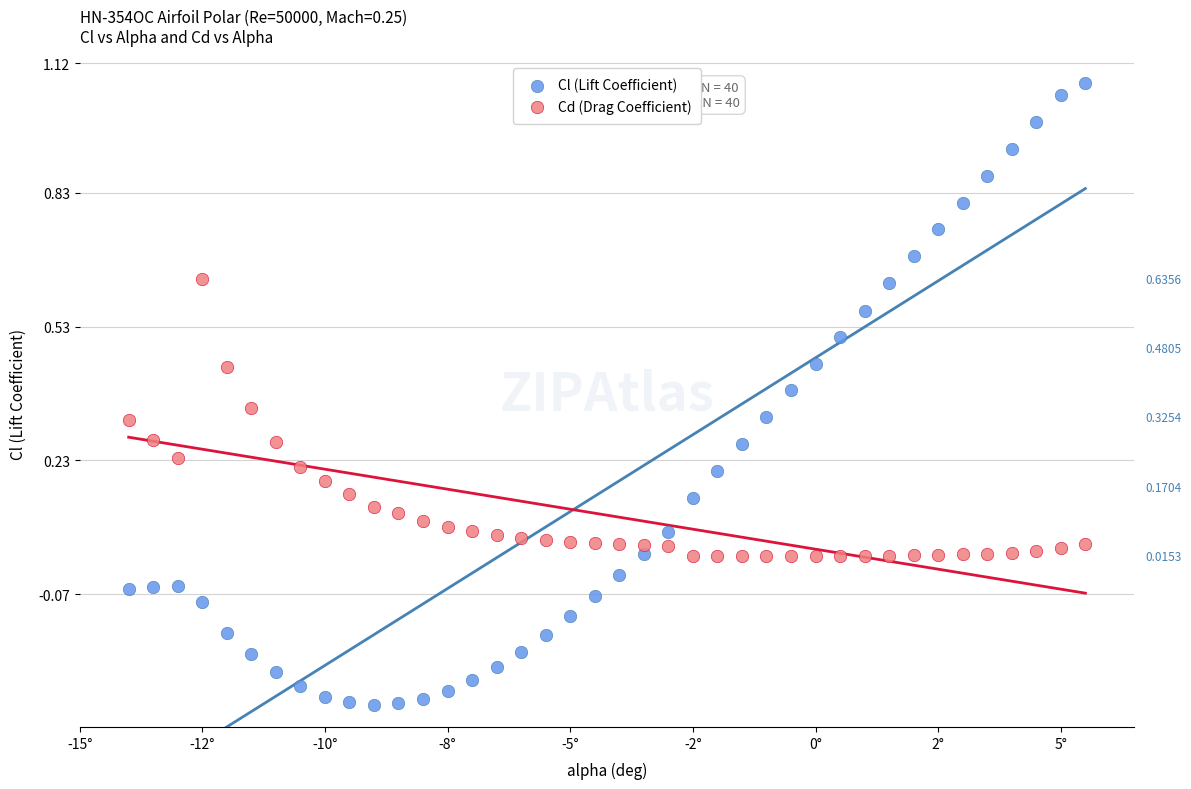

Across all data points, what is the range of X values (max minus min)?

19.5